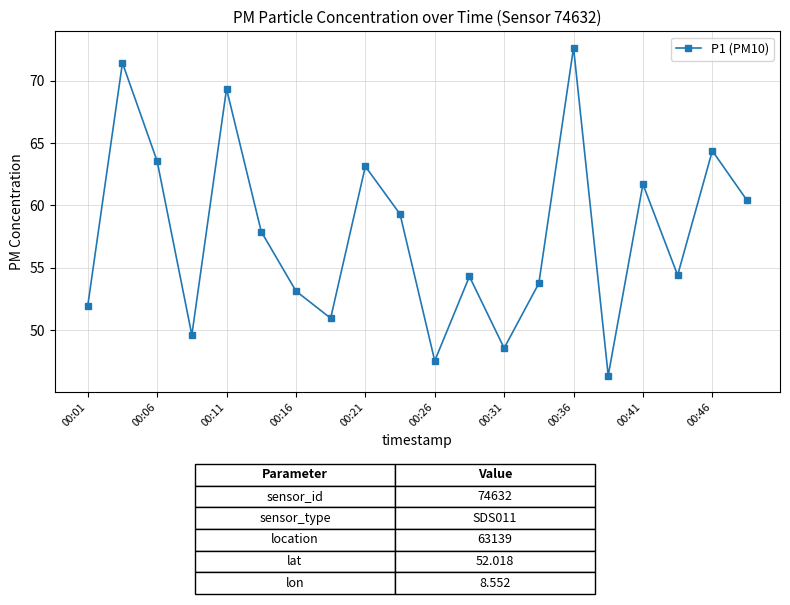

What is the difference between the maximum and minimum values?

26.3